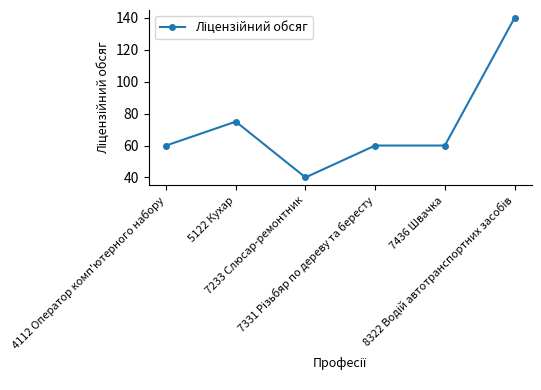

What is the difference between the second highest and second lowest values?

15